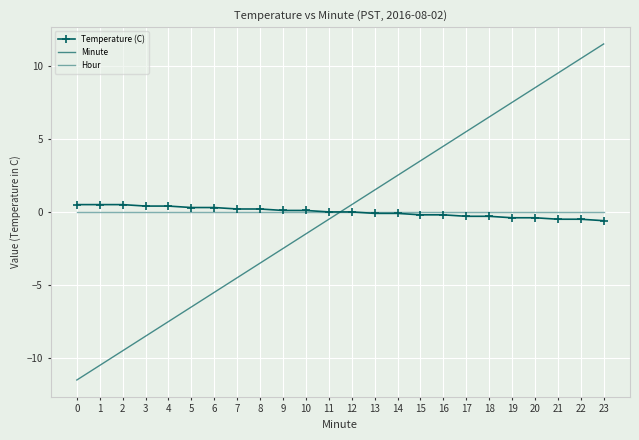

Reading right to left, transcribe all the data shown in this chart.

Temperature (C): 23=-0.6	22=-0.5	21=-0.5	20=-0.4	19=-0.4	18=-0.3	17=-0.3	16=-0.2	15=-0.2	14=-0.1	13=-0.1	12=0.0	11=0.0	10=0.1	9=0.1	8=0.2	7=0.2	6=0.3	5=0.3	4=0.4	3=0.4	2=0.5	1=0.5	0=0.5
Minute: 23=11.5	22=10.5	21=9.5	20=8.5	19=7.5	18=6.5	17=5.5	16=4.5	15=3.5	14=2.5	13=1.5	12=0.5	11=-0.5	10=-1.5	9=-2.5	8=-3.5	7=-4.5	6=-5.5	5=-6.5	4=-7.5	3=-8.5	2=-9.5	1=-10.5	0=-11.5
Hour: 23=0.0	22=0.0	21=0.0	20=0.0	19=0.0	18=0.0	17=0.0	16=0.0	15=0.0	14=0.0	13=0.0	12=0.0	11=0.0	10=0.0	9=0.0	8=0.0	7=0.0	6=0.0	5=0.0	4=0.0	3=0.0	2=0.0	1=0.0	0=0.0